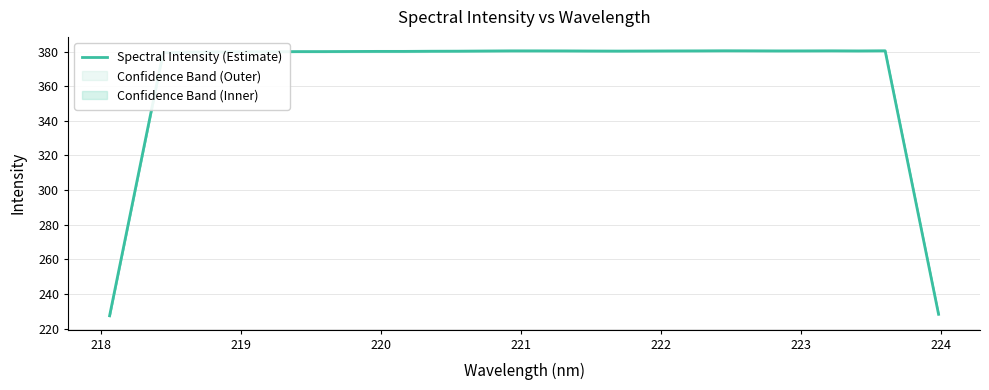

What is the highest value of the Spectral Intensity (Estimate) series?

380.5